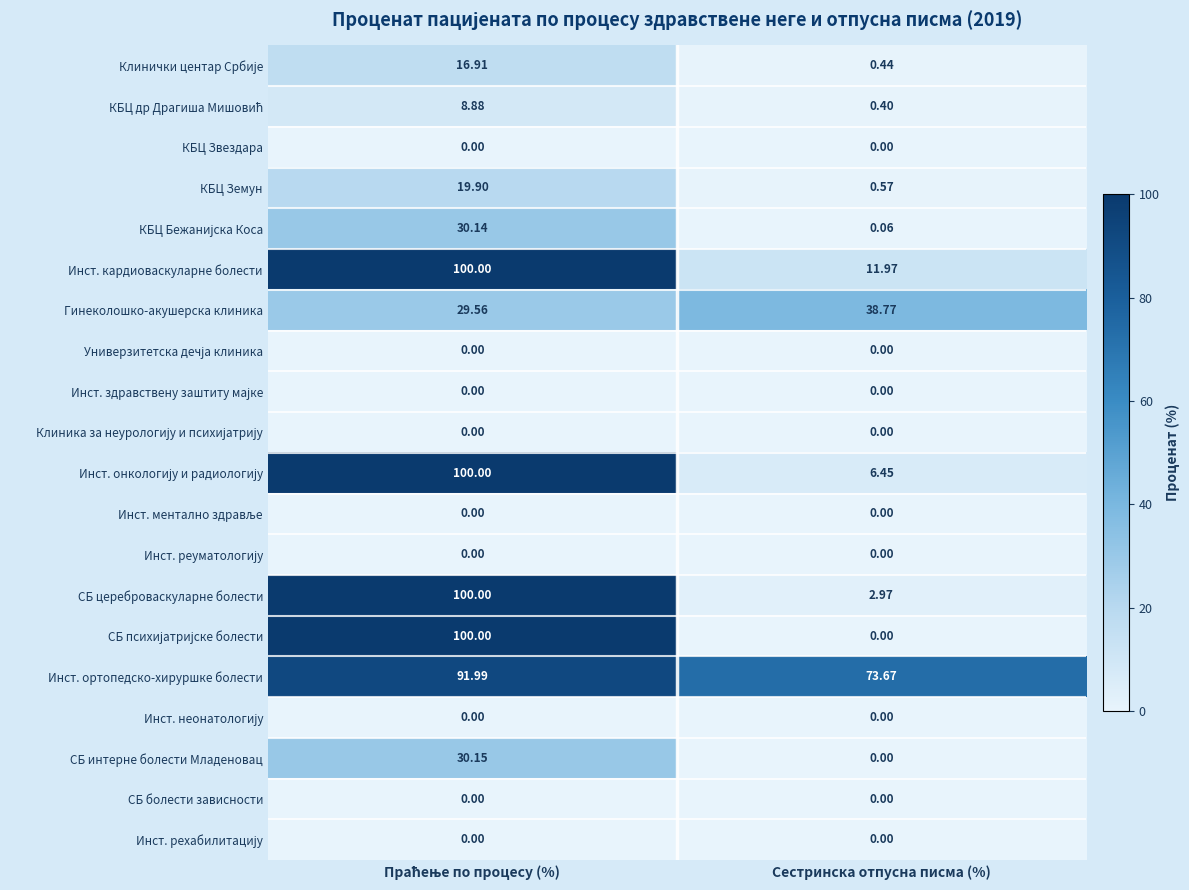

Which series has the largest total across all categories?

Инст. ортопедско-хируршке болести